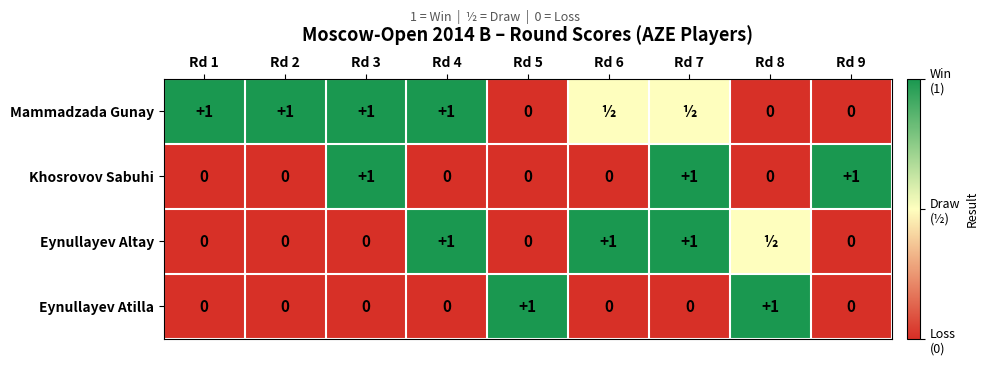

Read the Khosrovov Sabuhi value at Rd 9.

1.0